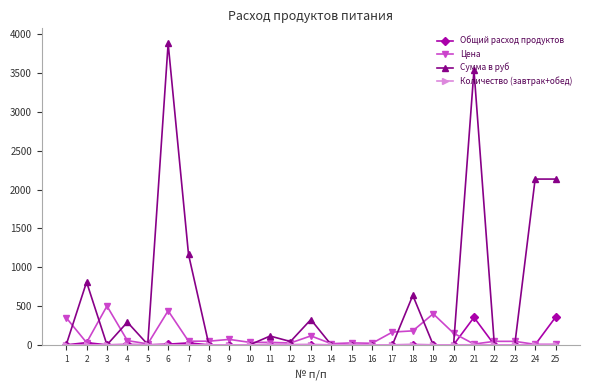

Which series has the largest total across all categories?

Сумма в руб